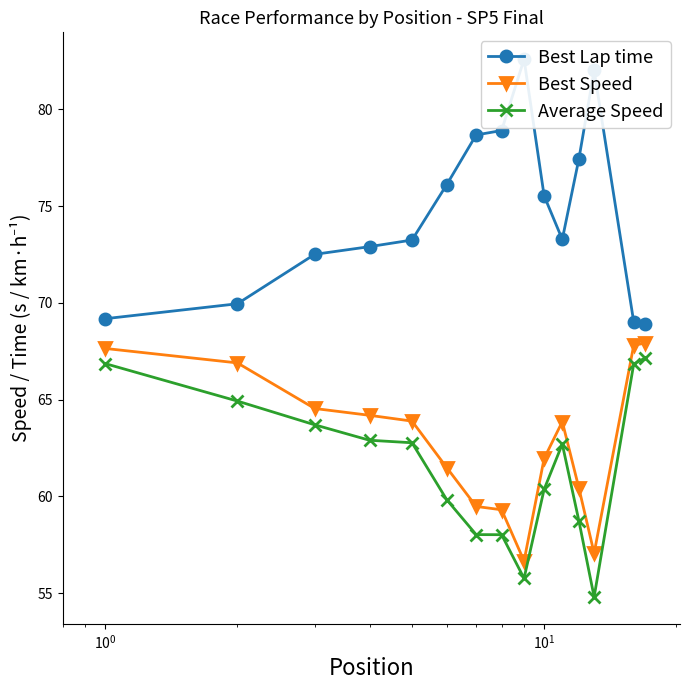

What is the value of the Average Speed point at the 9th from the left?

55.8